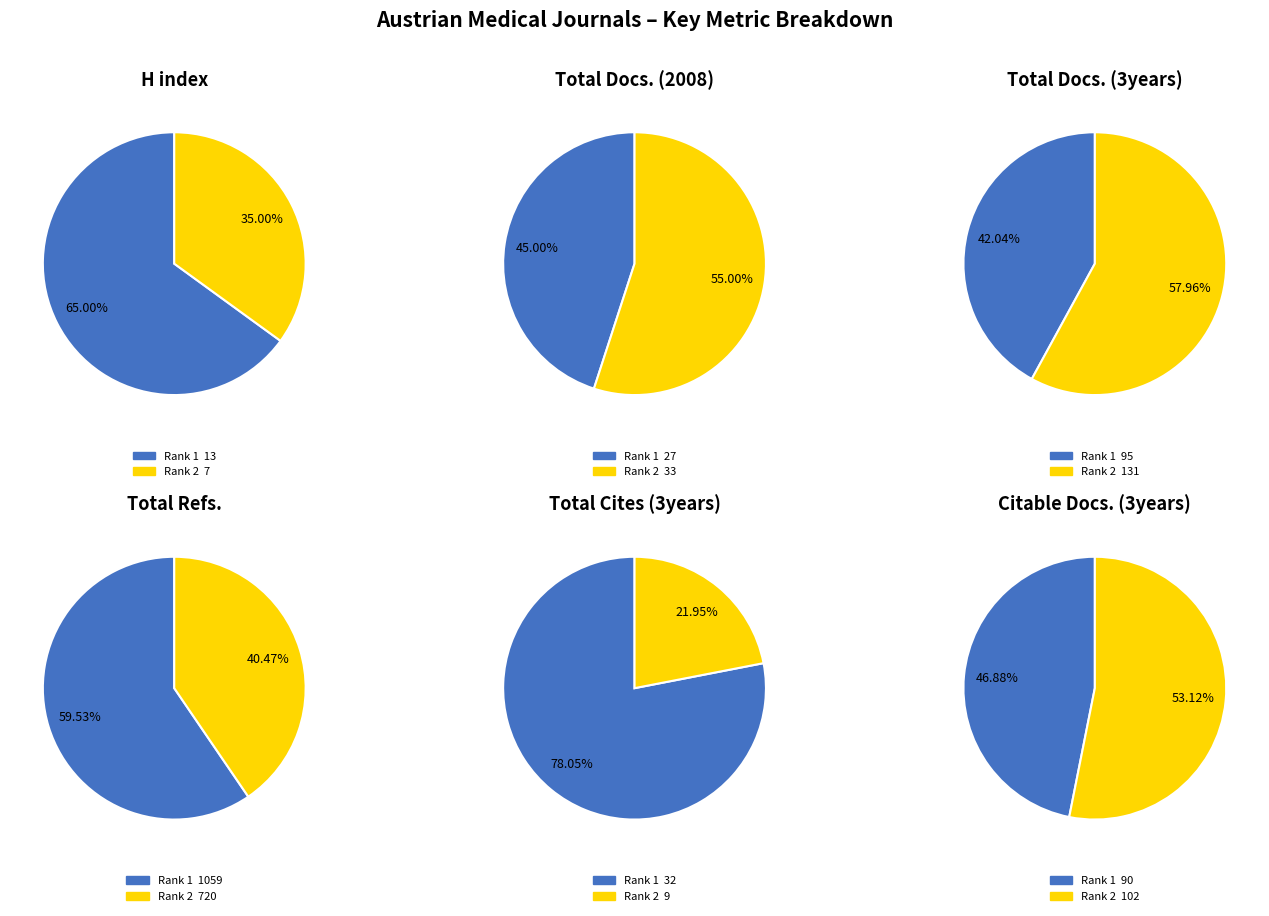

Is it true that Journal fur Reproduktionsmedizin (Rank 1) is 56% of the pie?

False